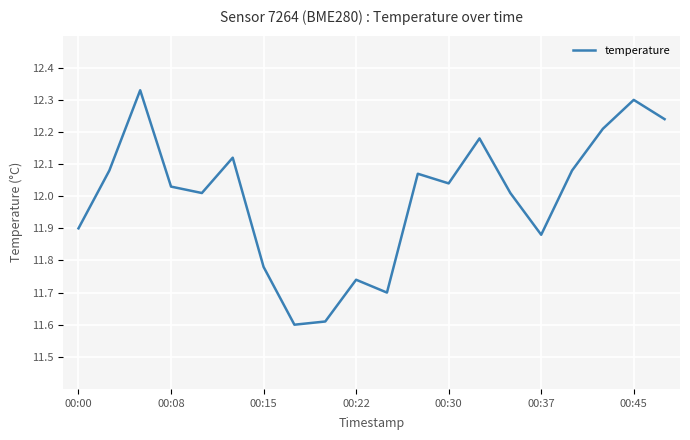

What is the smallest value displayed?

11.6